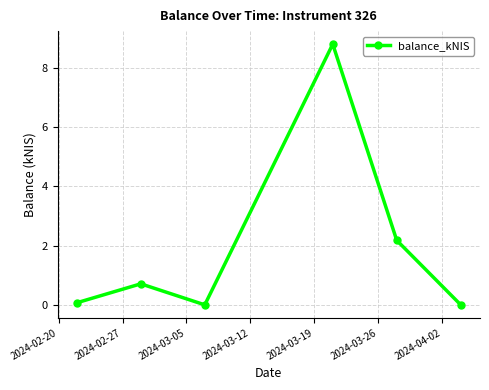

How many lines are shown in the chart?

1